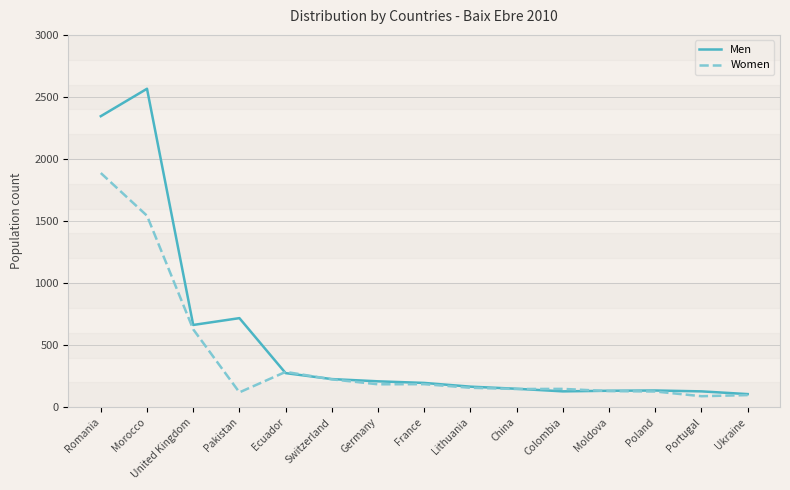

What is the difference between the Women values at United Kingdom and Romania?

1259